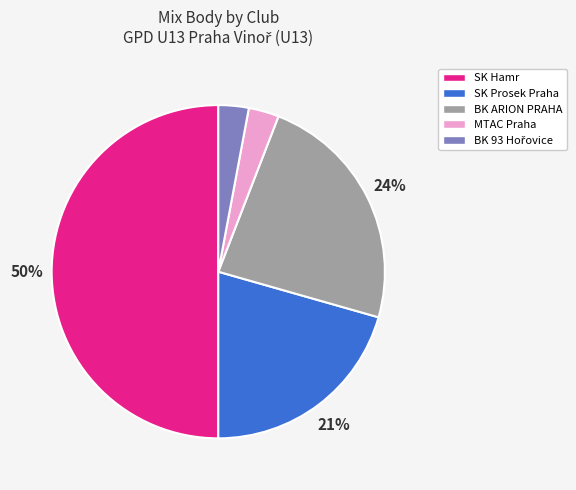

To the nearest percent, what is the difference between the SK Hamr and SK Prosek Praha slice percentages?

29%